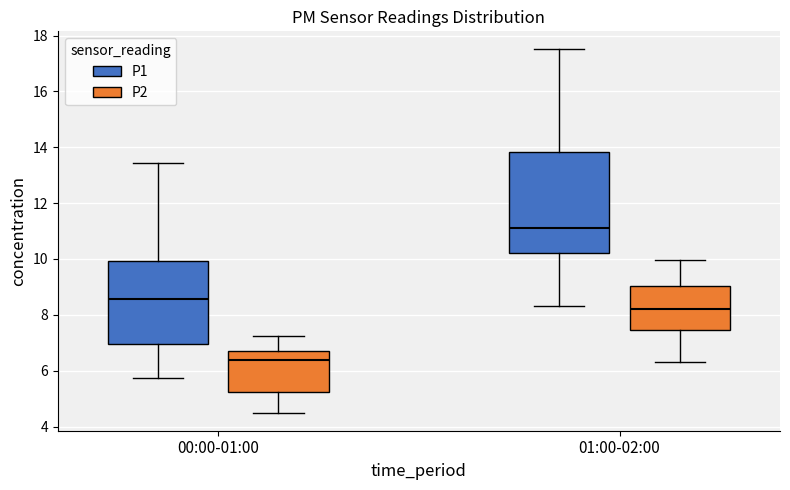

Which box has the lowest median line?

00:00-01:00 (P2)